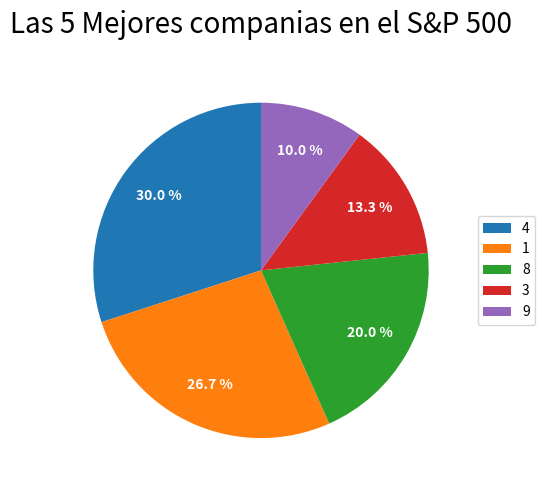

To the nearest percent, what is the average slice percentage?

20%